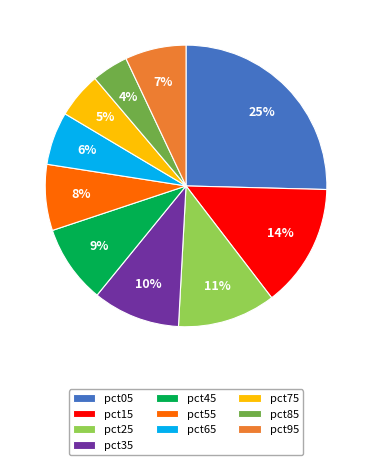

True or false: pct05 accounts for 17% of the total.

False